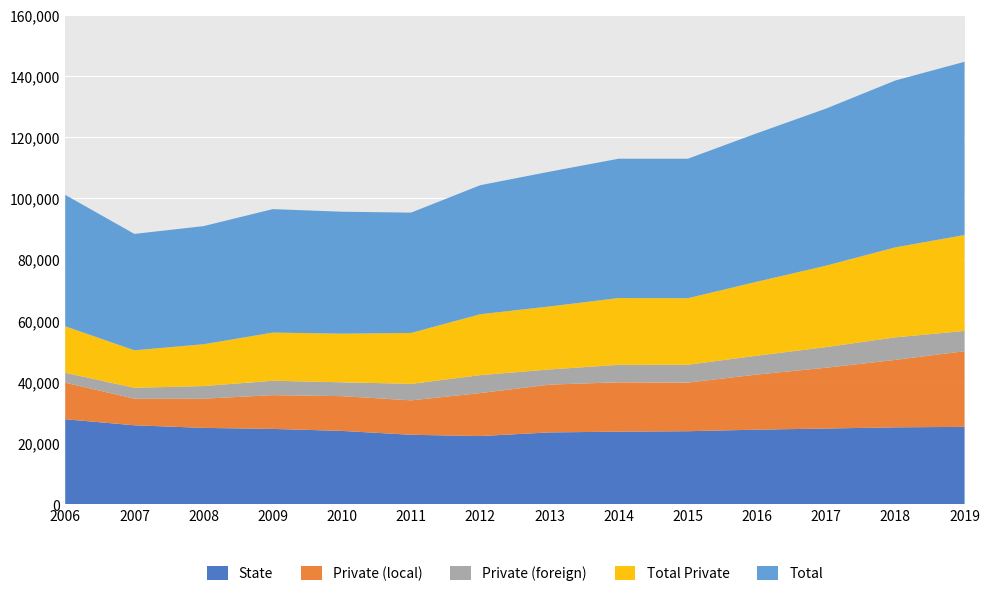

True or false: Private (foreign) has a value of 6894.5 at 2008.

False